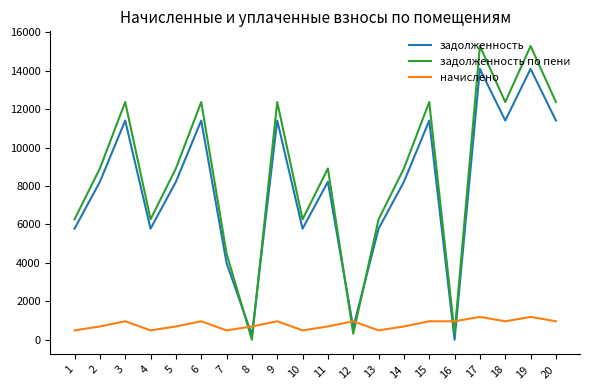

At which category does задолженность reach its first local peak?

3